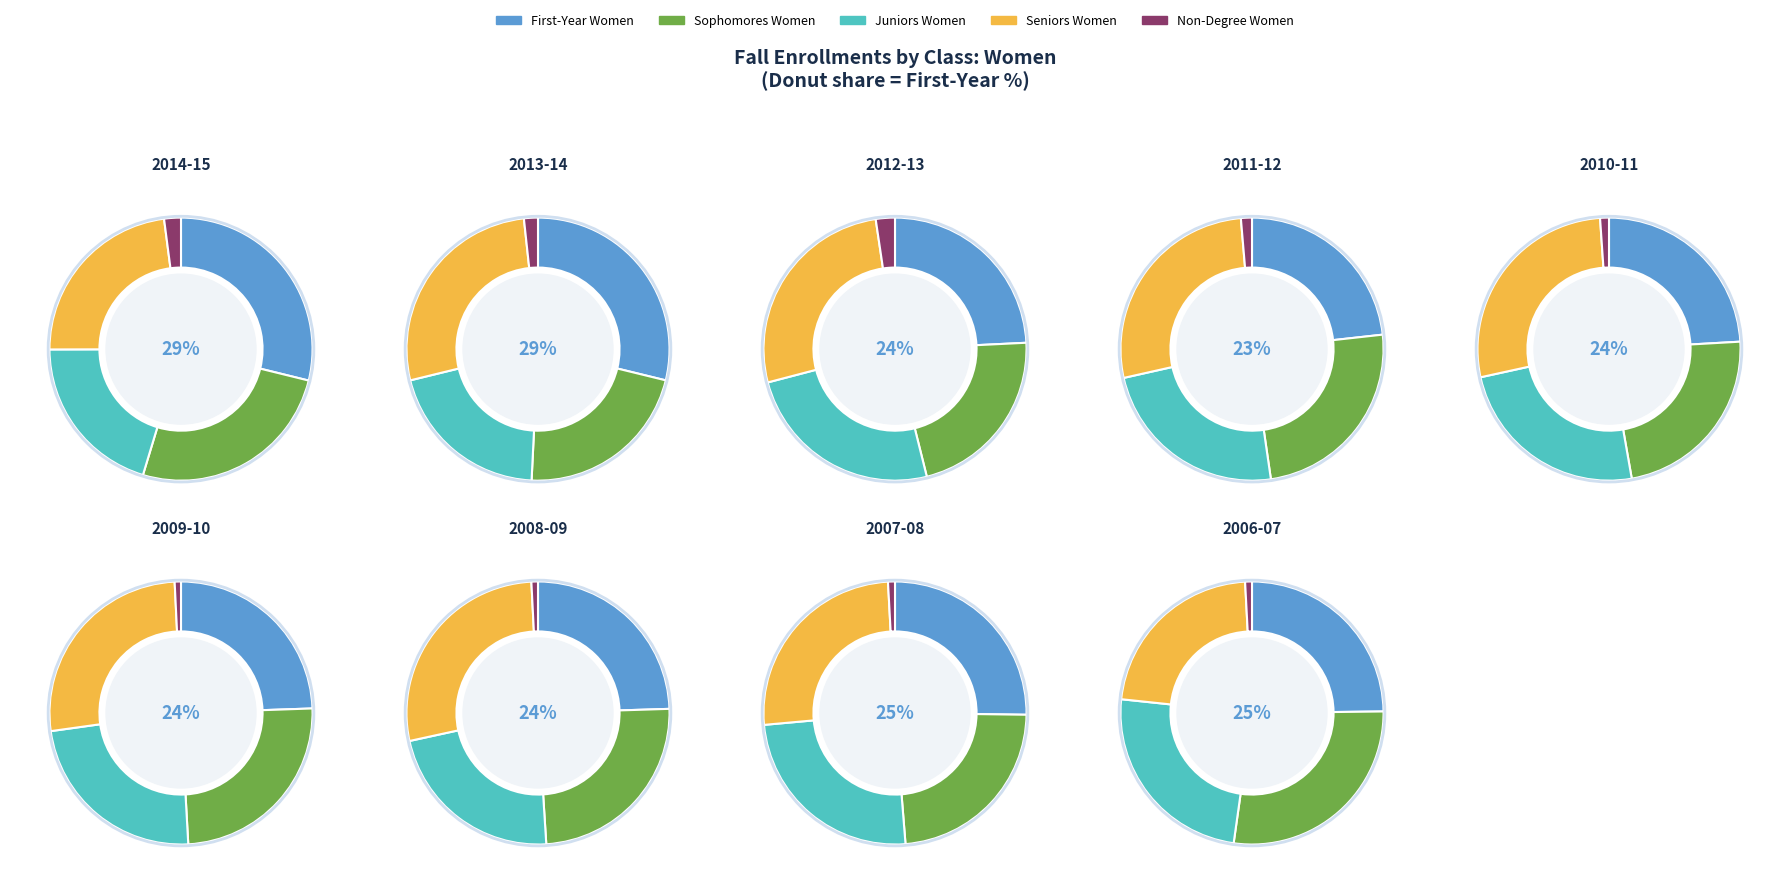

Is there a majority slice in this chart?

No